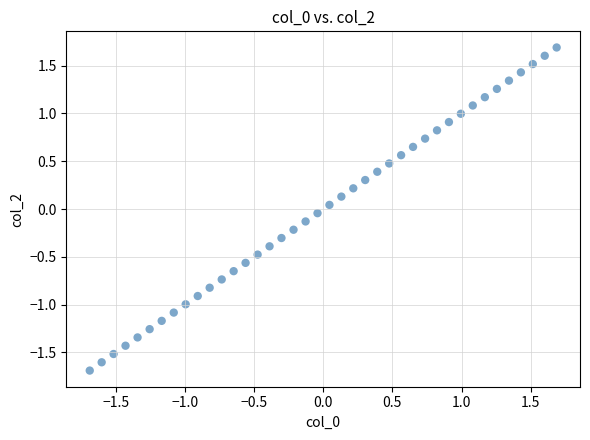

What is the range of Y values (max minus min)?

3.4